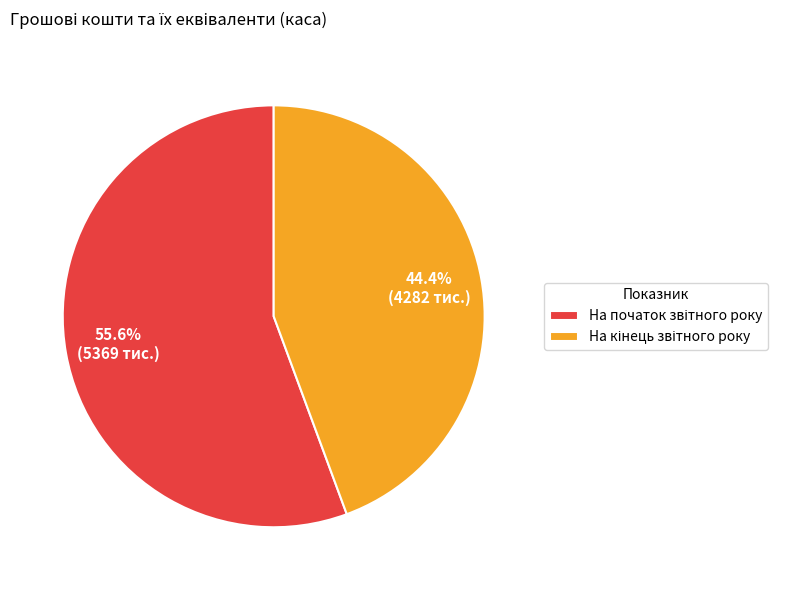

Is there any slice that represents more than half of the pie?

Yes